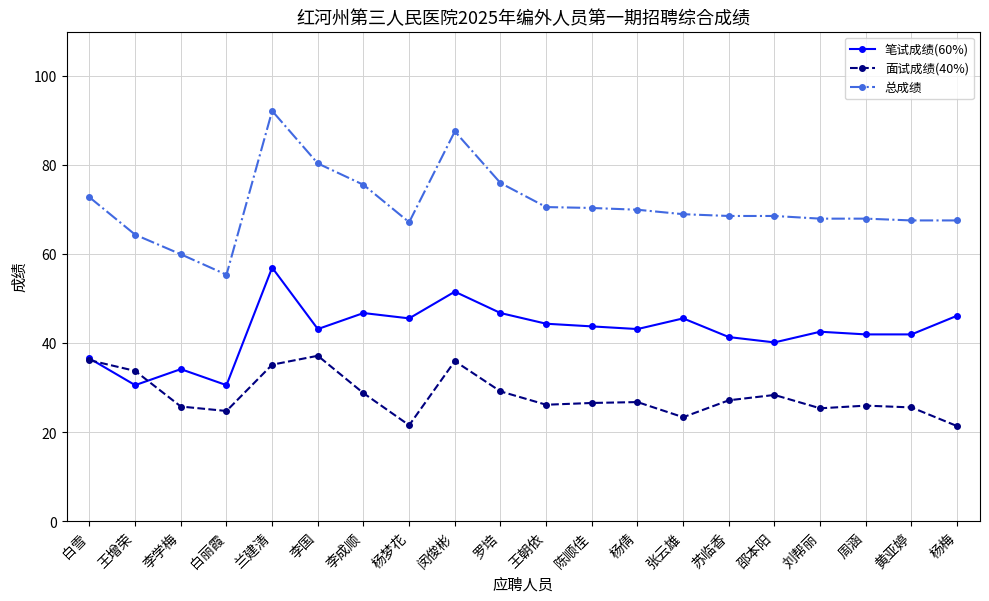

The value of 总成绩 at 黄亚婷 is 67.6. True or false?

True